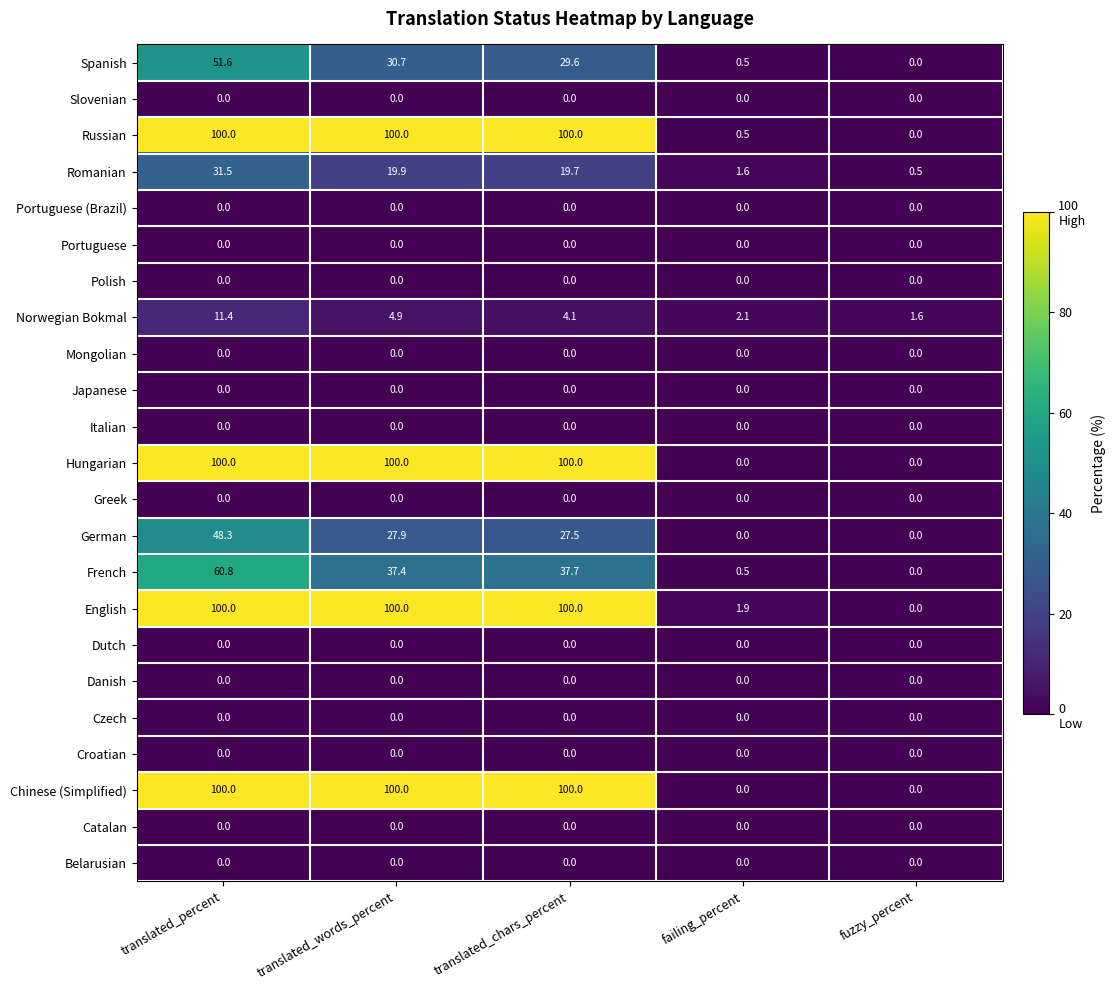

How many data points does each series have?

5